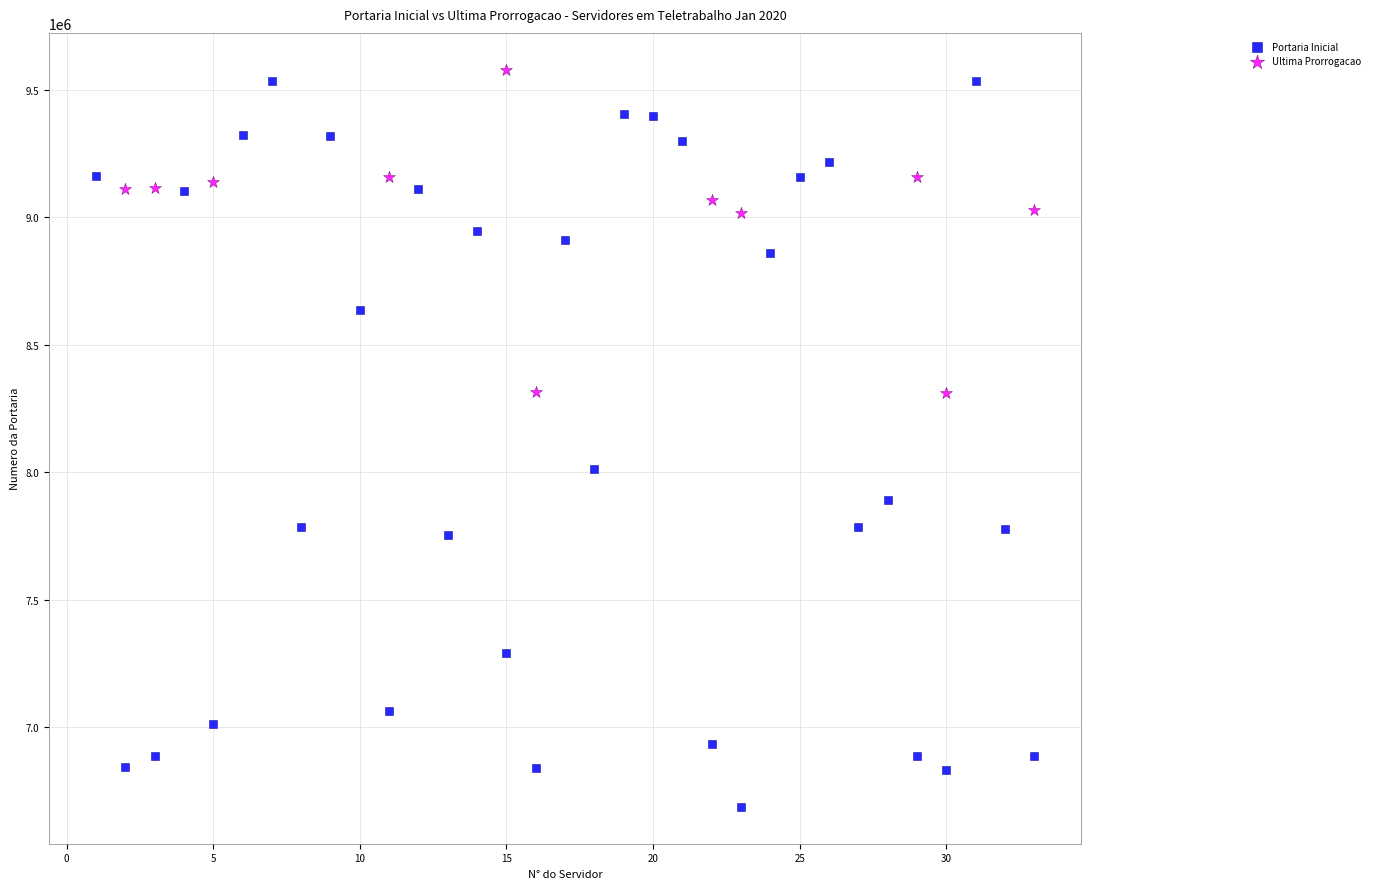

Which series has the widest spread of Y values?

Portaria Inicial